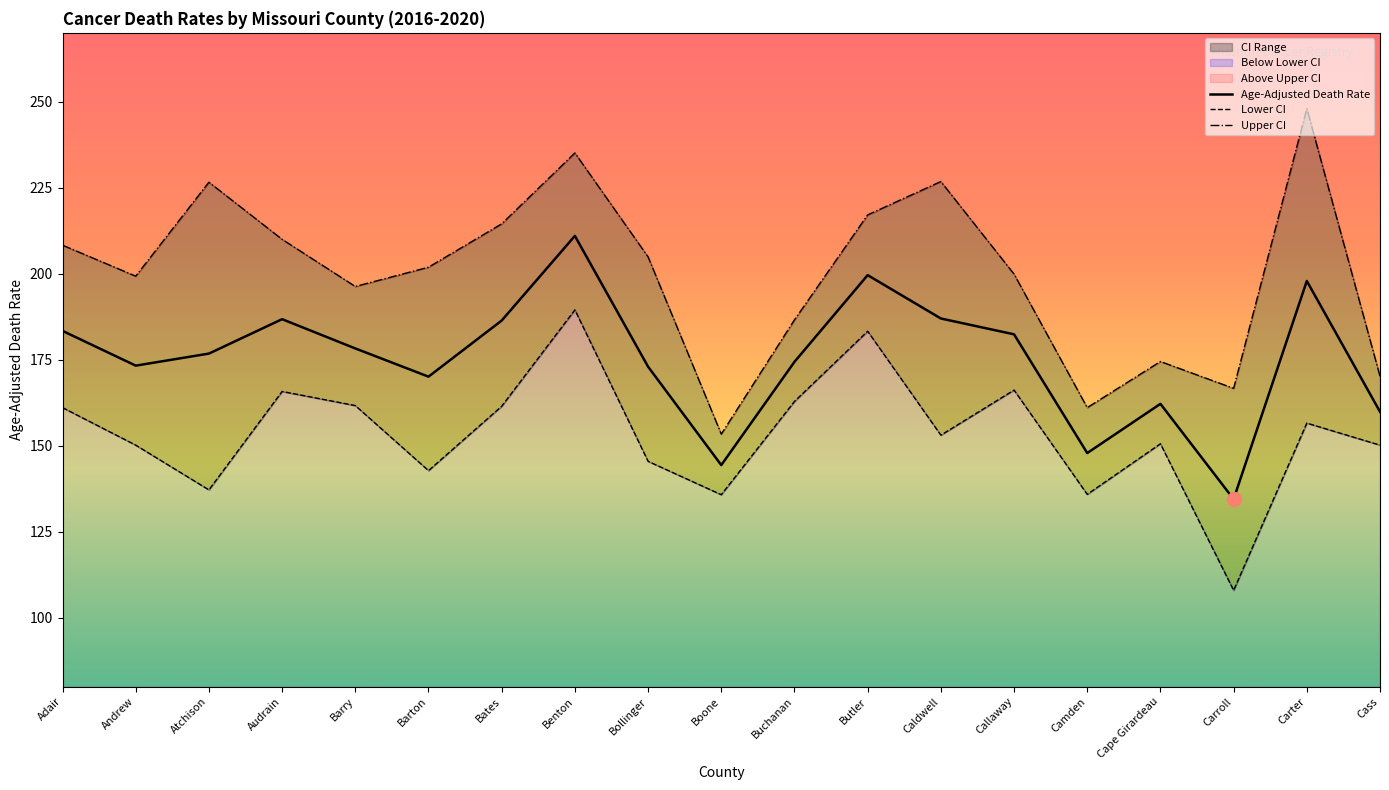

In Age-Adjusted Death Rate, how many points are higher than both neighbors (excluding endpoints)?

5